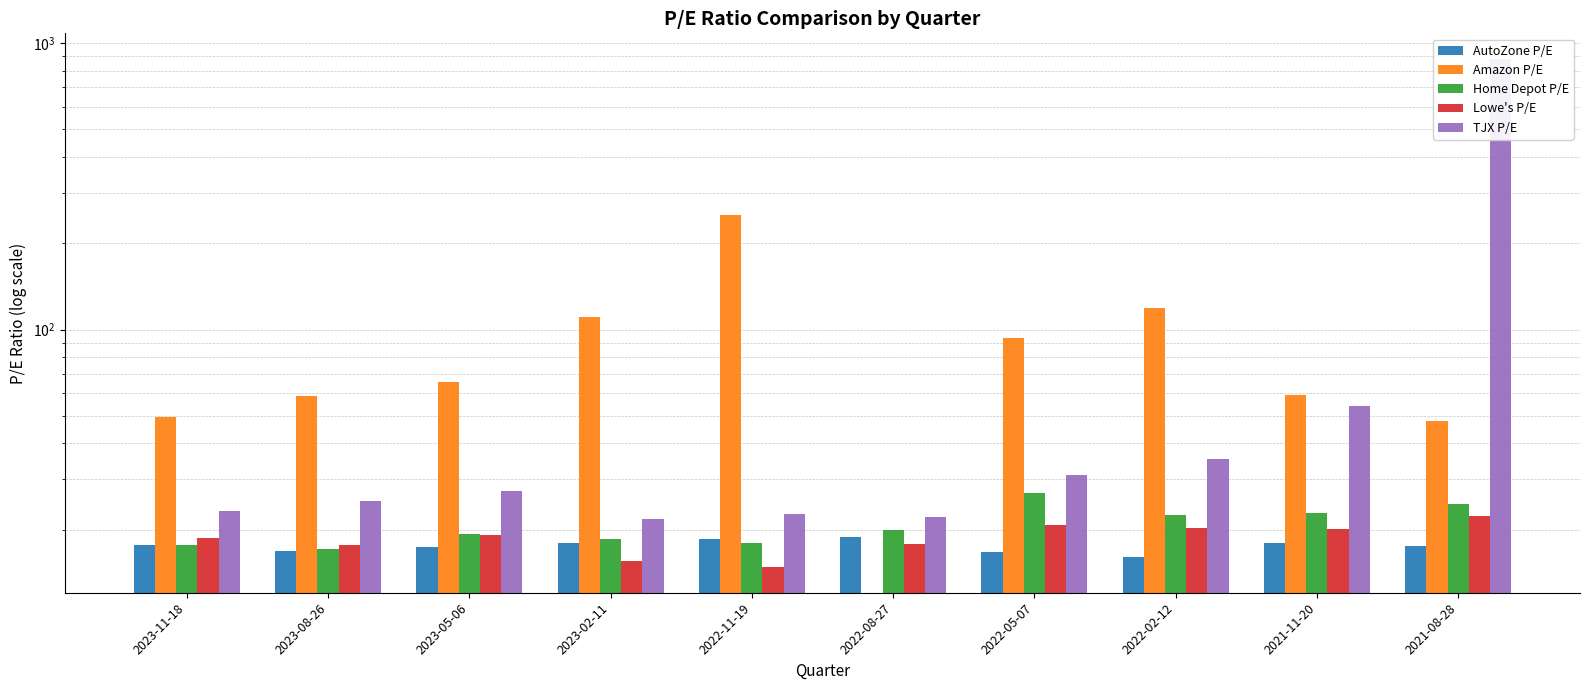

At which label does TJX P/E first exceed 27?

2023-05-06